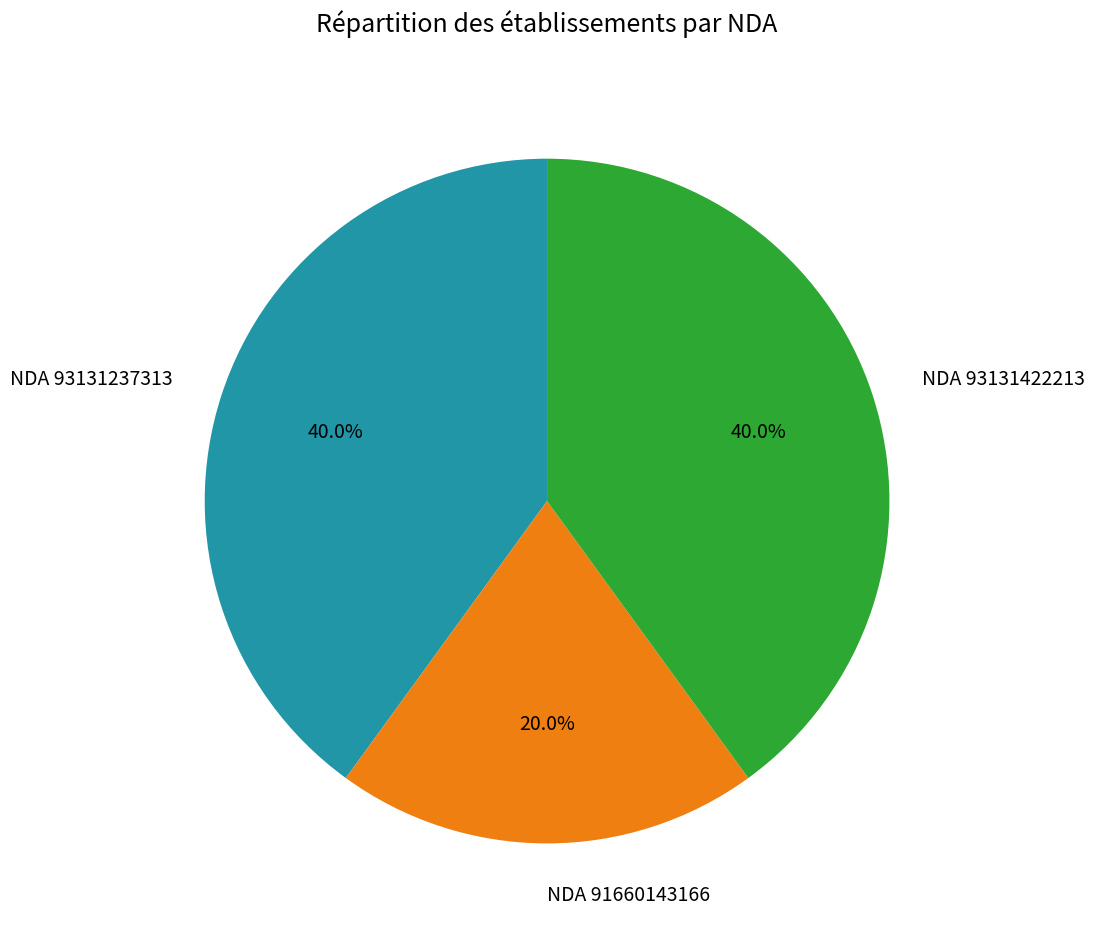

What percentage do NDA 93131237313 and NDA 93131422213 together represent?

80.0%